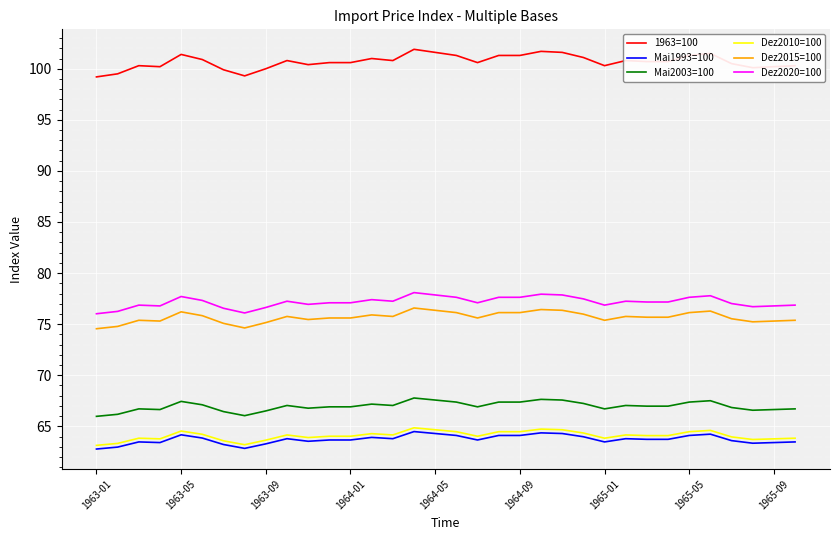

What is the smallest value displayed?

62.8